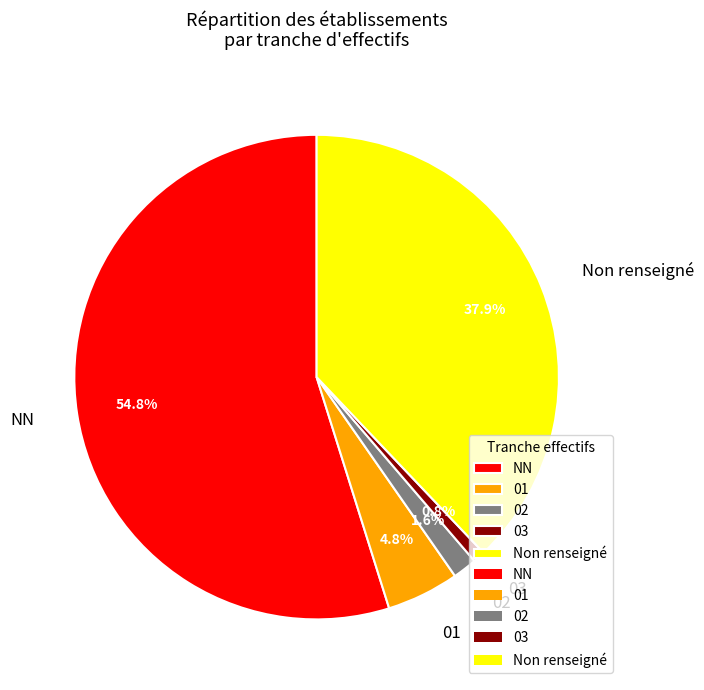

How many segments does this pie chart have?

5